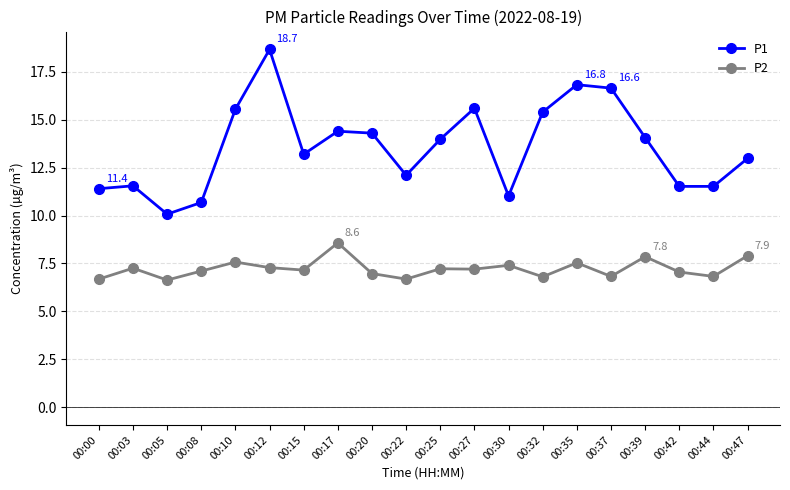

Which series has the largest range (max minus min)?

P1